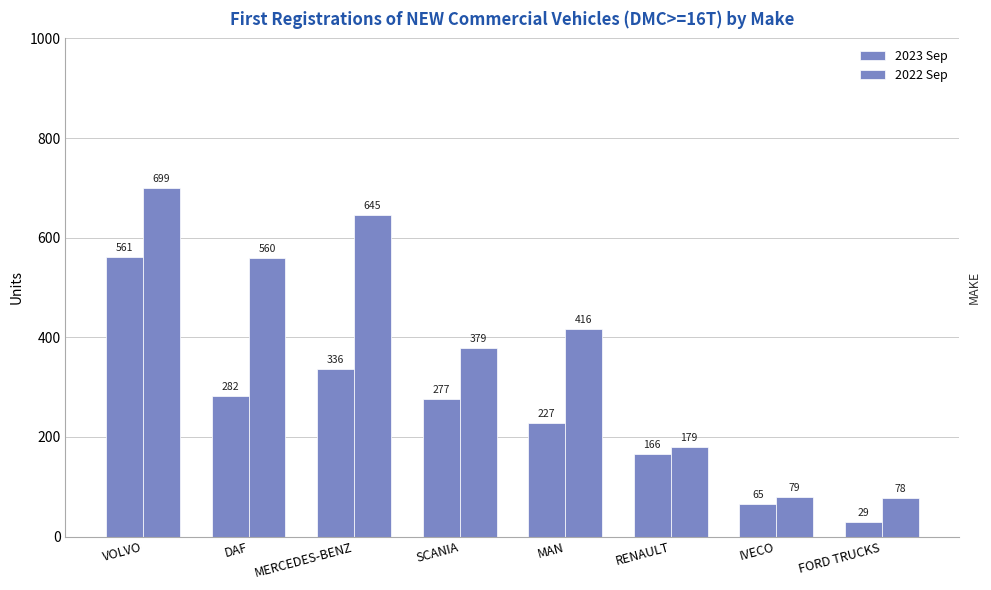

Count the number of categories in the chart.

8